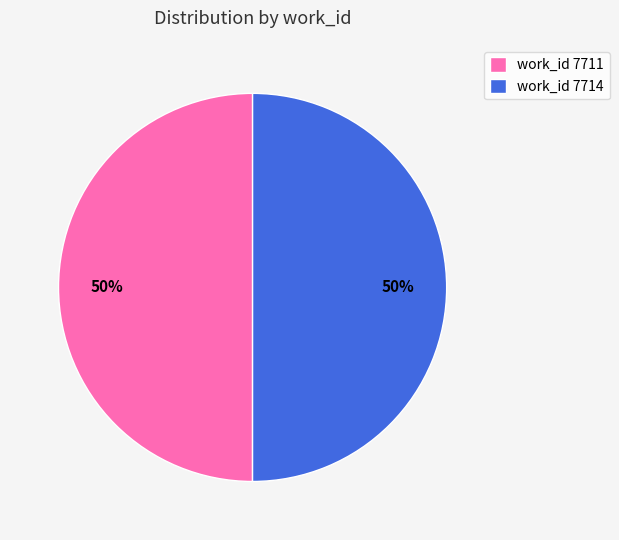

How many segments does this pie chart have?

2